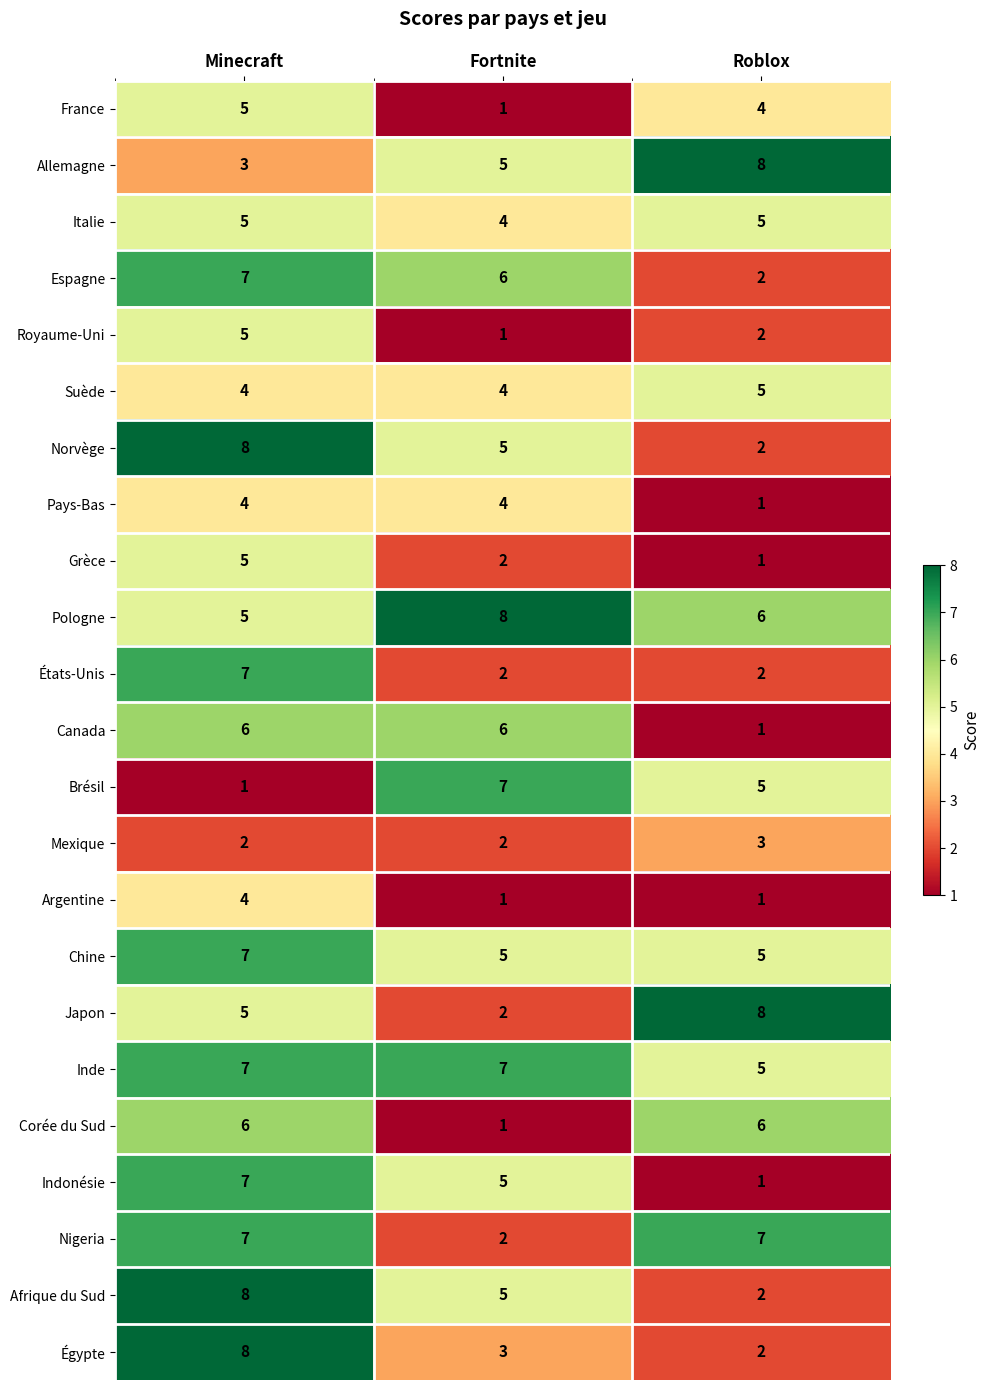

Rank the categories by Pologne value from highest to lowest.

Fortnite, Roblox, Minecraft